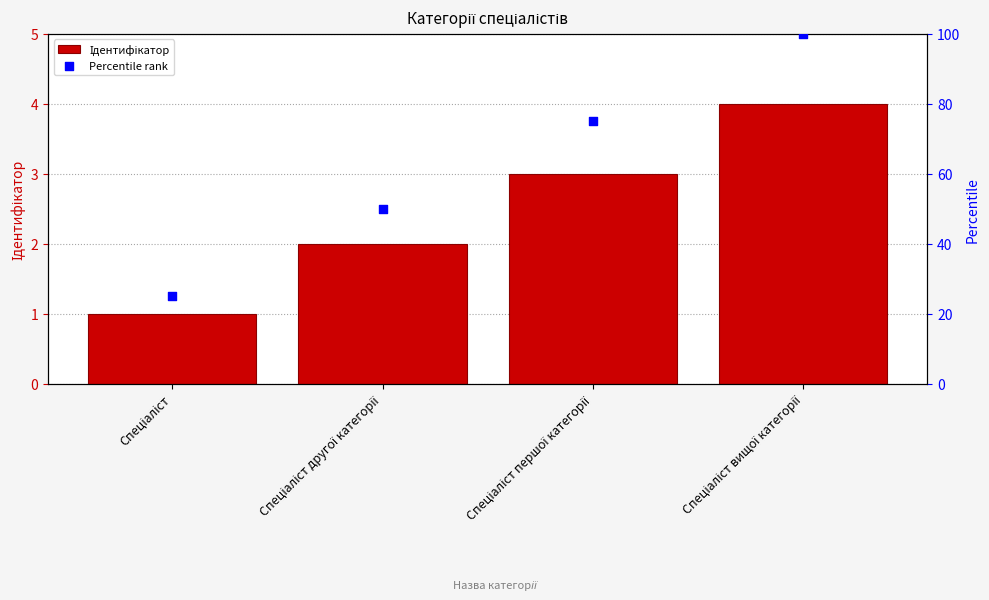

At which category is the sum across all series the highest?

Спеціаліст вищої категорії